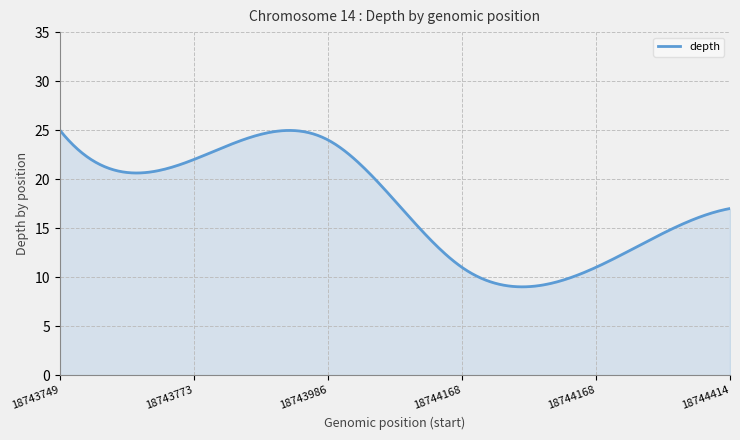

What is the minimum value shown in the chart?

9.0